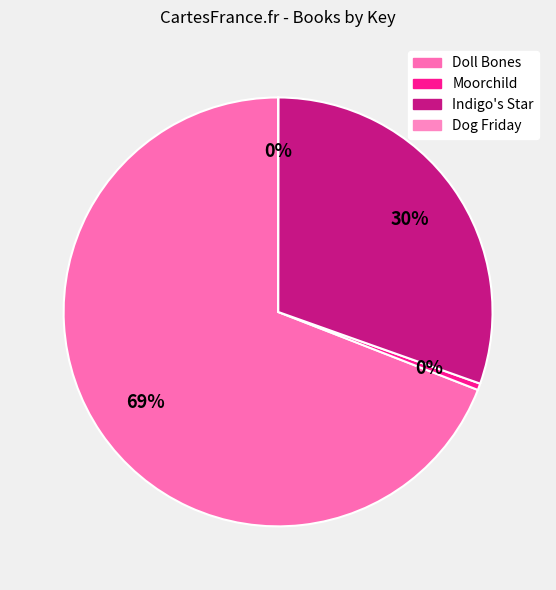

Approximately how many times larger is the value at Indigo's Star compared to Dog Friday?

2728.7